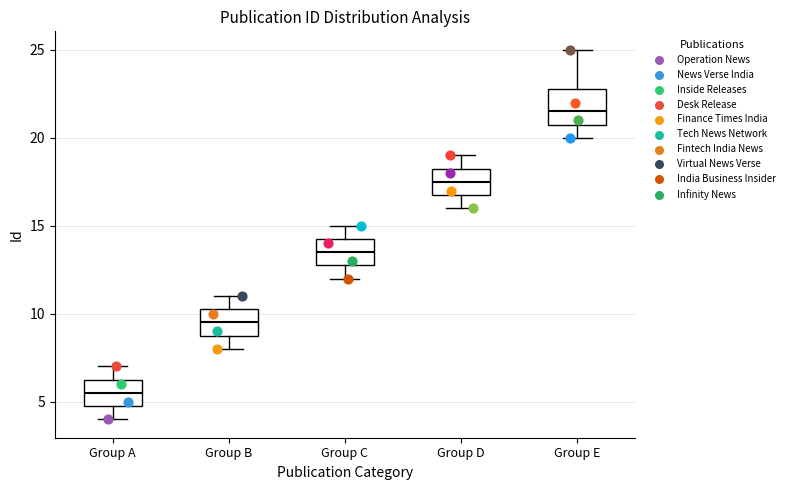

Reading left to right, read every box against the y-axis: the position of its median line, the range the box covers, and the ends of its whiskers. The values are not printed on the chart, so give them approximately, as read against the axis.

Group A: median 5.5, box 5.0 to 6.5, whiskers 4.0 to 7.0
Group B: median 9.5, box 9.0 to 10.5, whiskers 8.0 to 11.0
Group C: median 13.5, box 13.0 to 14.5, whiskers 12.0 to 15.0
Group D: median 17.5, box 17.0 to 18.5, whiskers 16.0 to 19.0
Group E: median 21.5, box 21.0 to 23.0, whiskers 20.0 to 25.0